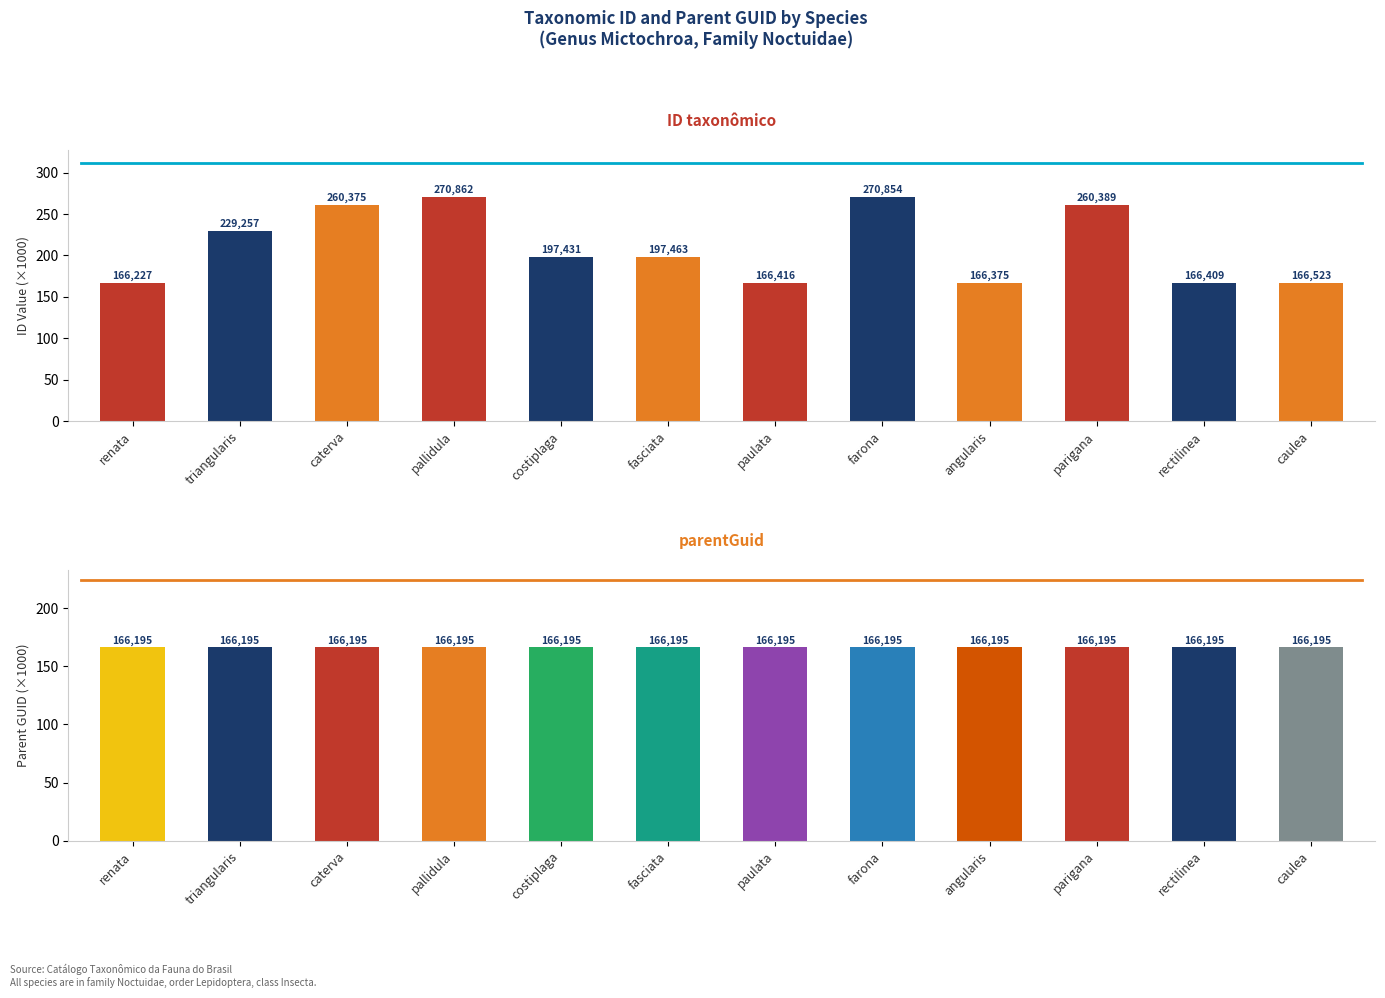

Is it true that parentGuid (×1000) equals 83.8 at pallidula?

False